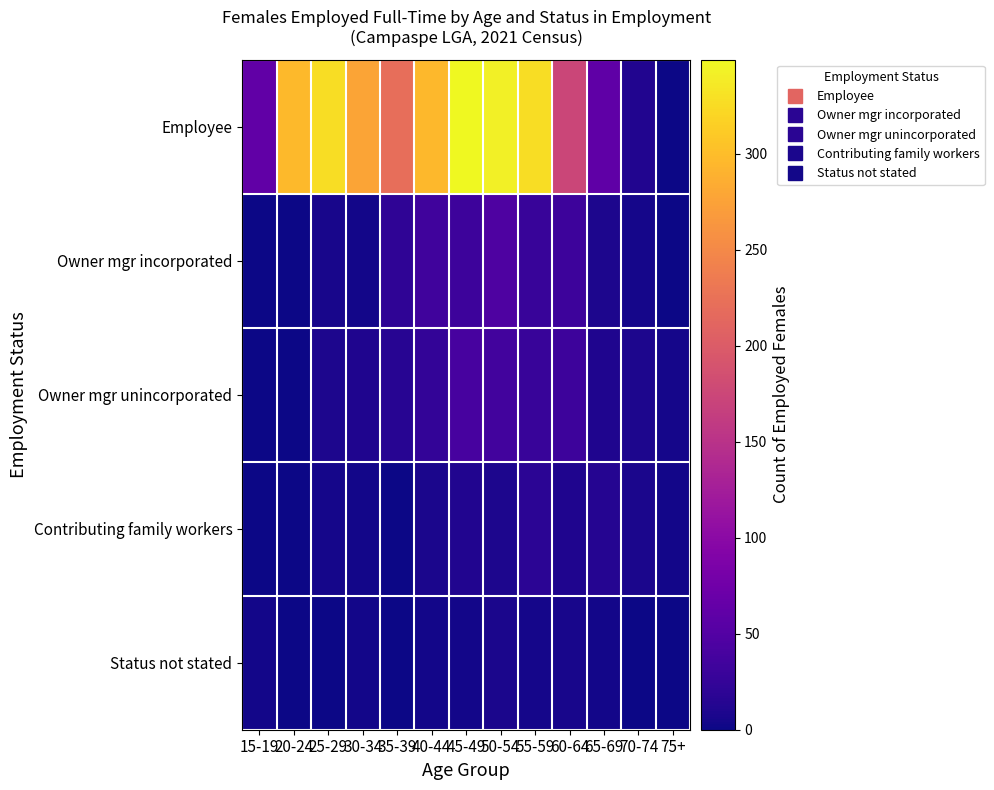

Which category has the highest value across all series?

45-49